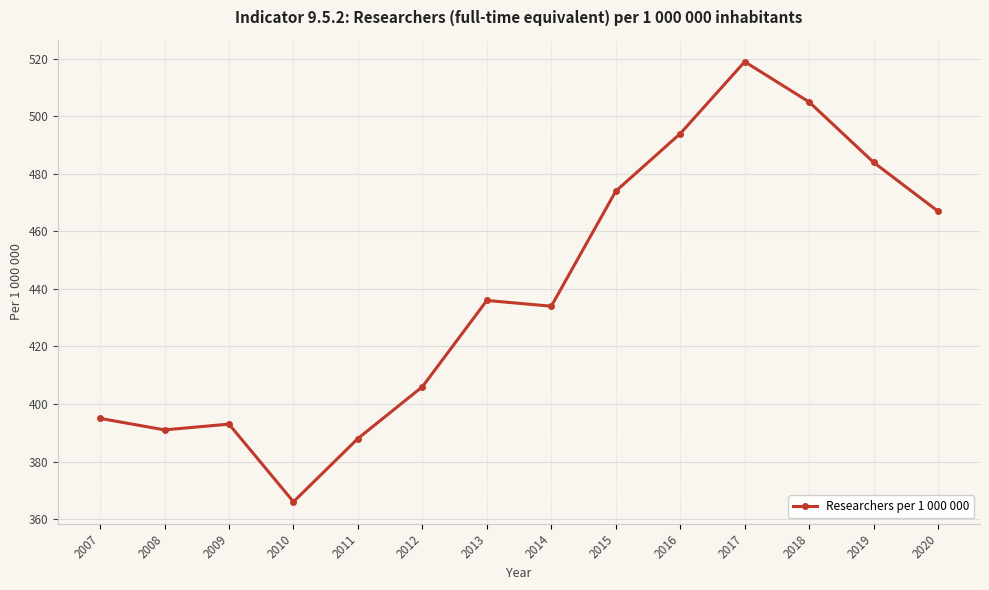

Reading right to left, list all the values displayed in this chart.

467	484	505	519	494	474	434	436	406	388	366	393	391	395